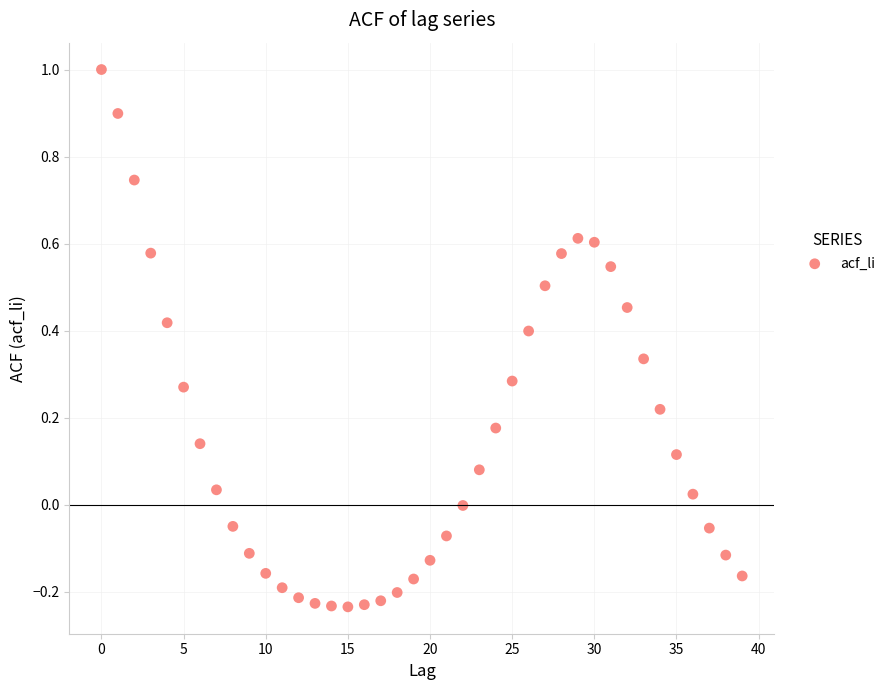

What is the range of Y values (max minus min)?

1.2